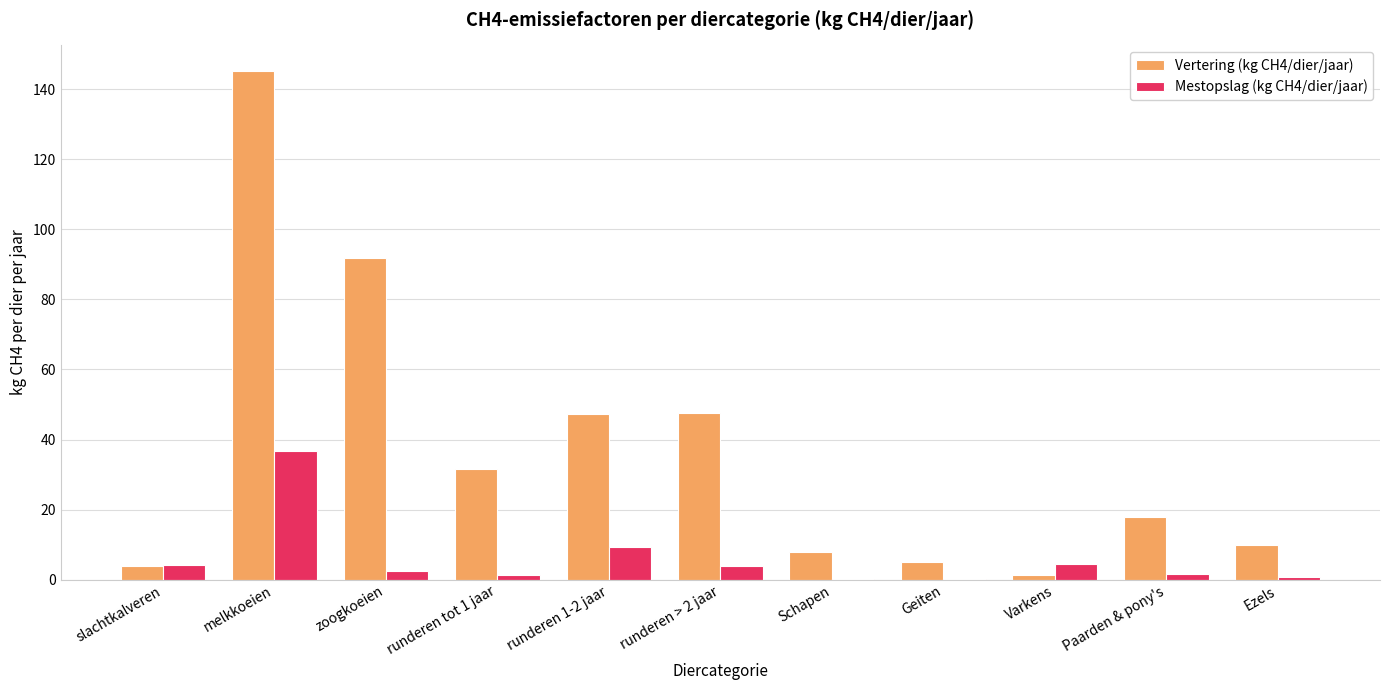

What is the highest value of the Vertering (kg CH4/dier/jaar) series?

145.2